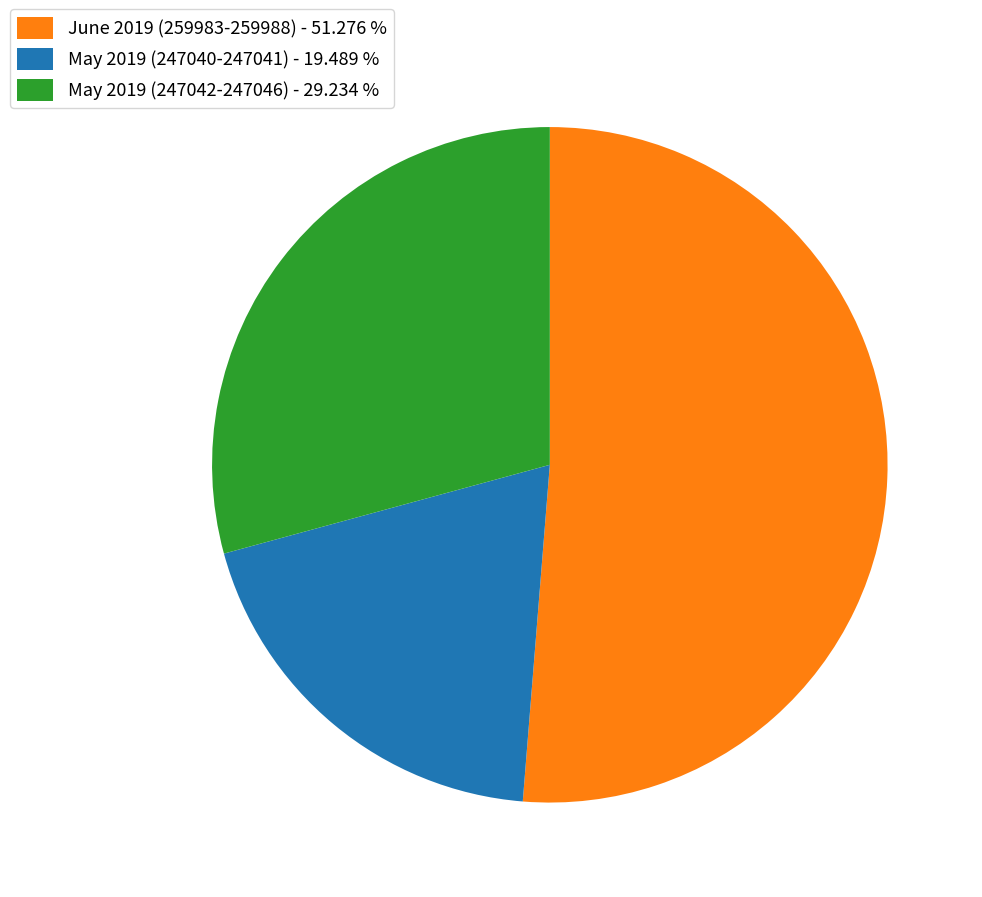

Between May 2019 (247042-247046) - 29.234 % and May 2019 (247040-247041) - 19.489 %, which is larger?

May 2019 (247042-247046) - 29.234 %